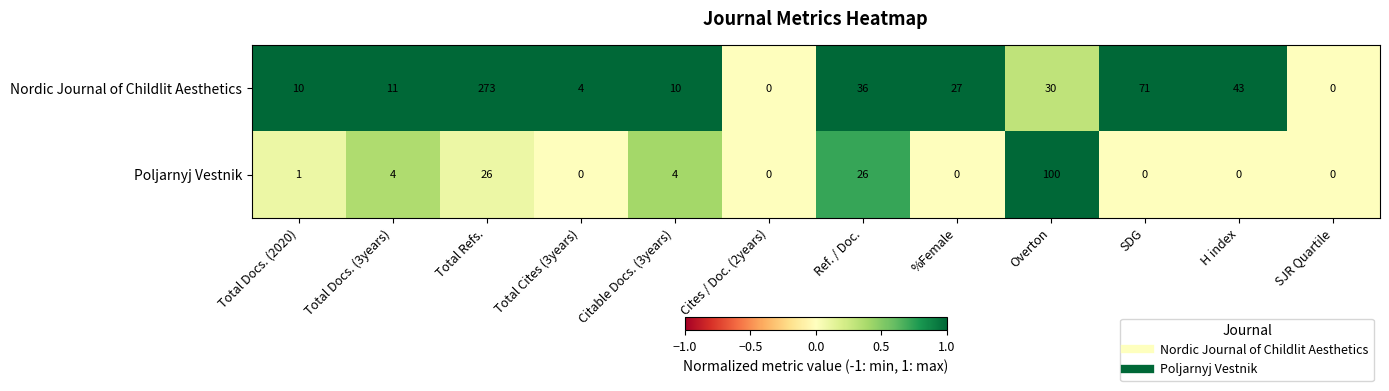

Reading left to right, what are all the values shown in this chart?

Nordic Journal of Childlit Aesthetics: Total Docs. (2020)=10	Total Docs. (3years)=11	Total Refs.=273	Total Cites (3years)=4	Citable Docs. (3years)=10	Cites / Doc. (2years)=0	Ref. / Doc.=36	%Female=27	Overton=30	SDG=71	H index=43	SJR Quartile=0
Poljarnyj Vestnik: Total Docs. (2020)=1	Total Docs. (3years)=4	Total Refs.=26	Total Cites (3years)=0	Citable Docs. (3years)=4	Cites / Doc. (2years)=0	Ref. / Doc.=26	%Female=0	Overton=100	SDG=0	H index=0	SJR Quartile=0